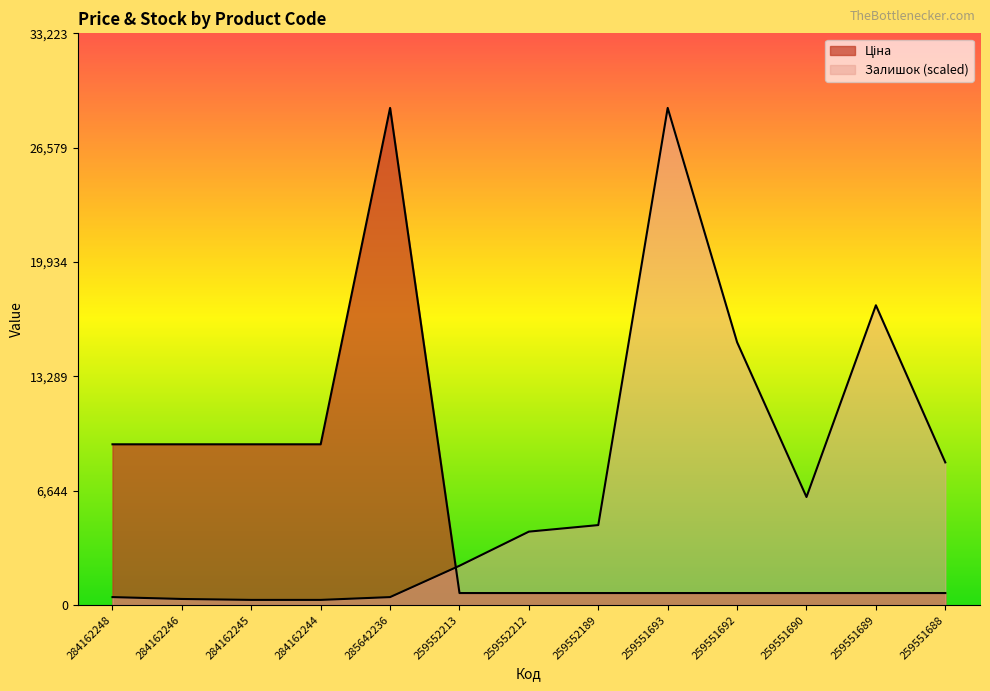

What is the spread (max minus min) of values at 259551690?

5579.9